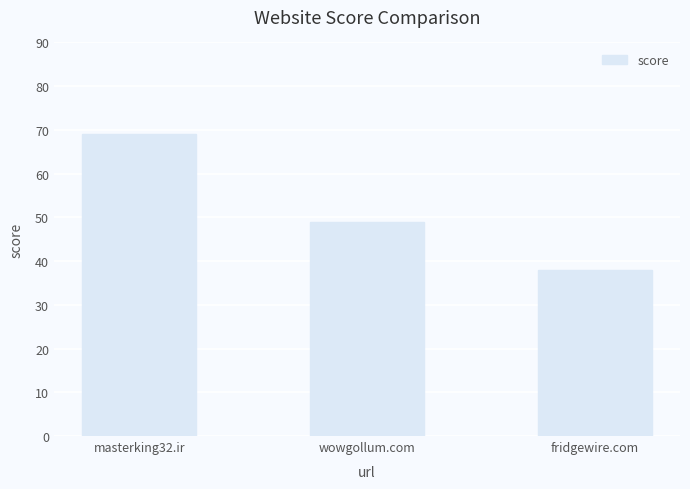

Reading right to left, list all the values displayed in this chart.

fridgewire.com=38	wowgollum.com=49	masterking32.ir=69